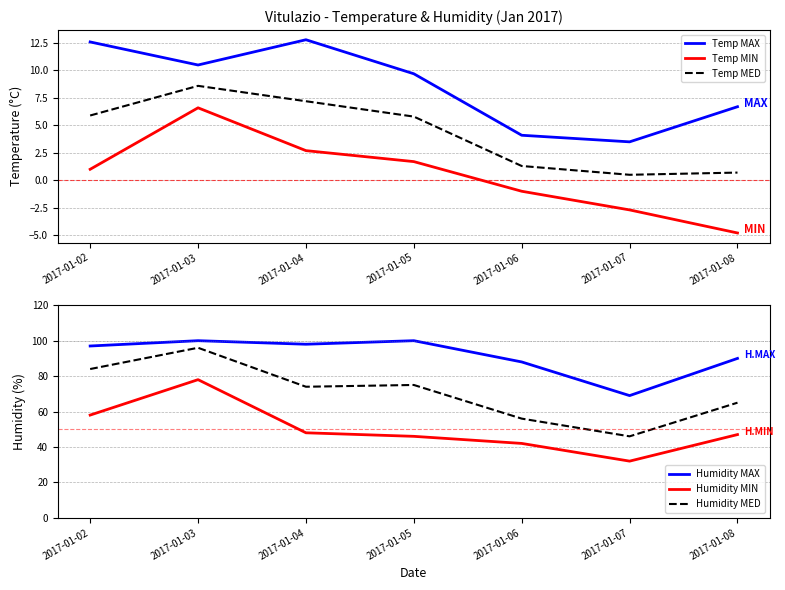

What is the average value of the Temp MIN series?

0.5